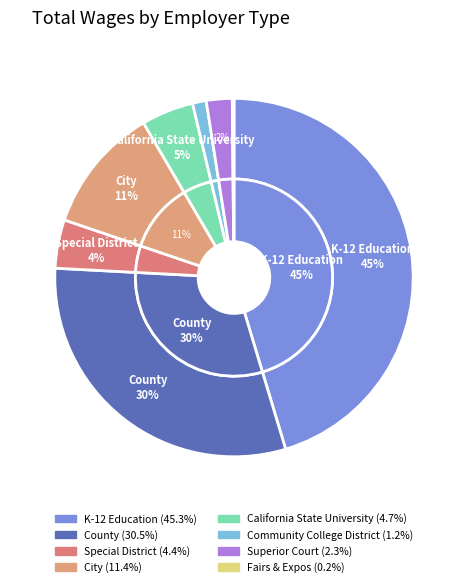

To the nearest percent, what is the average slice percentage?

13%